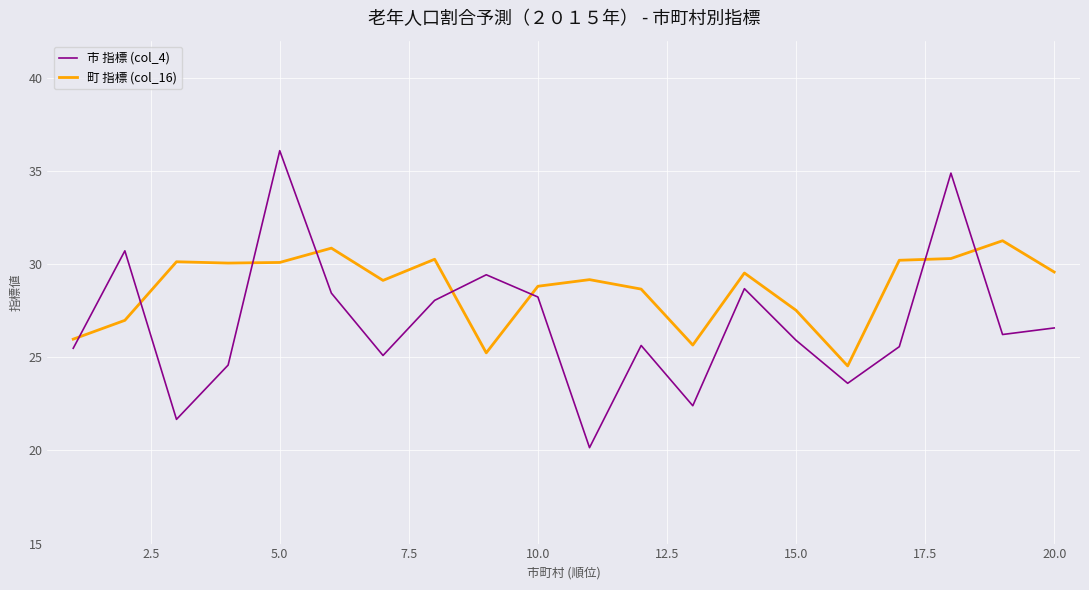

What is the maximum value for 市 指標 (col_4)?

36.1